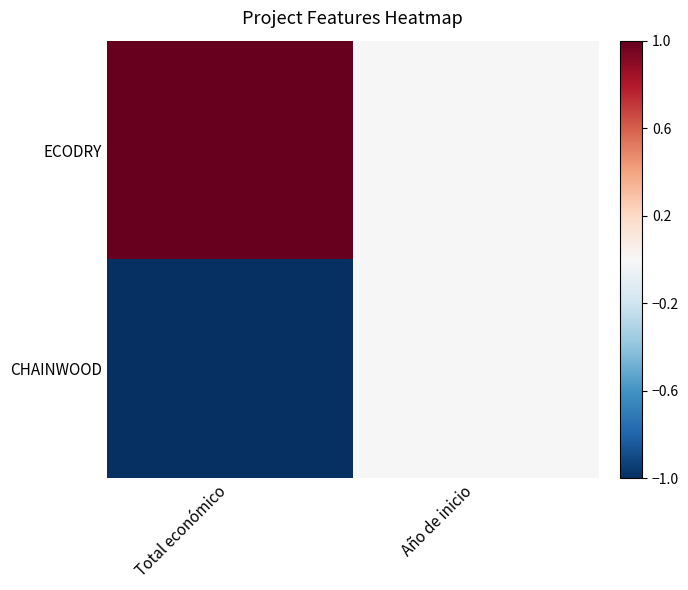

Reading left to right, list all the values displayed in this chart.

ECODRY: Total económico=1	Año de inicio=0
CHAINWOOD: Total económico=-1	Año de inicio=0